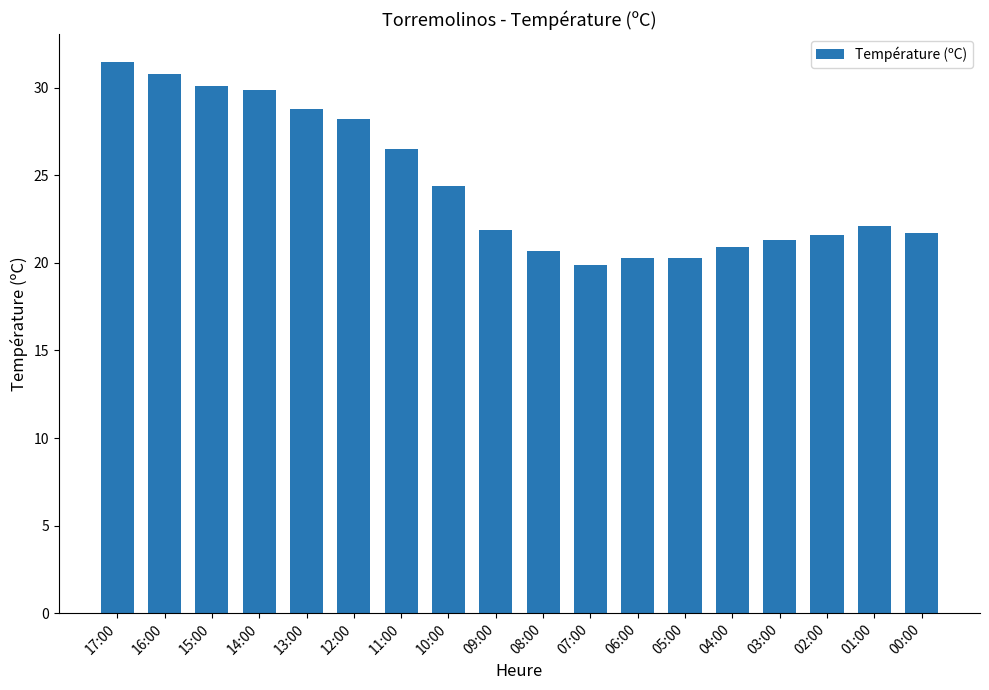

At which label is the value closest to 25?

10:00